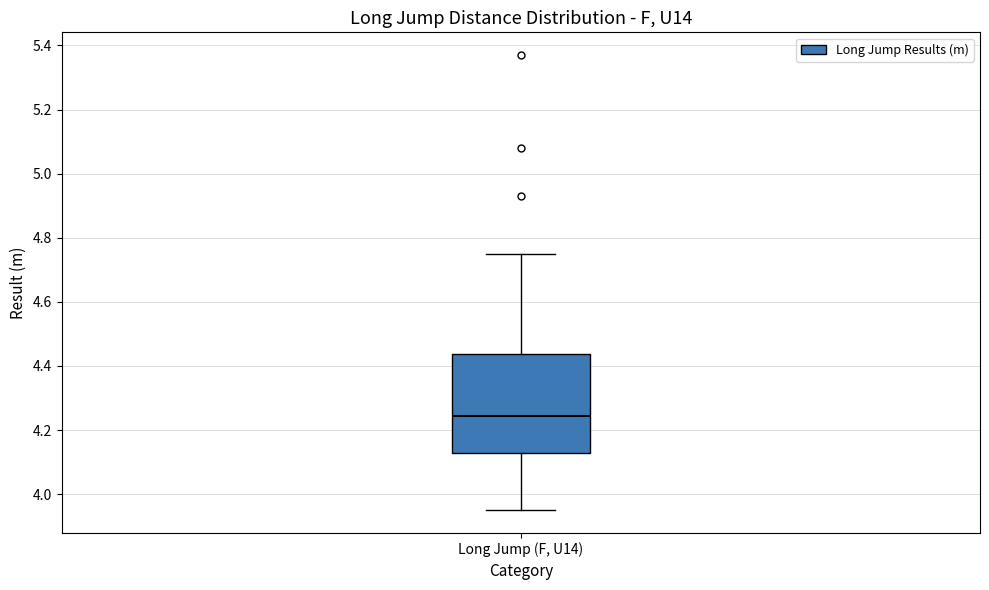

Read this box plot against the y-axis: the position of the median line, the range covered by the box, and the ends of both whiskers. The values are not printed on the chart, so give them approximately, as read against the axis.

median 4.24, box 4.14 to 4.44, whiskers 3.96 to 4.76